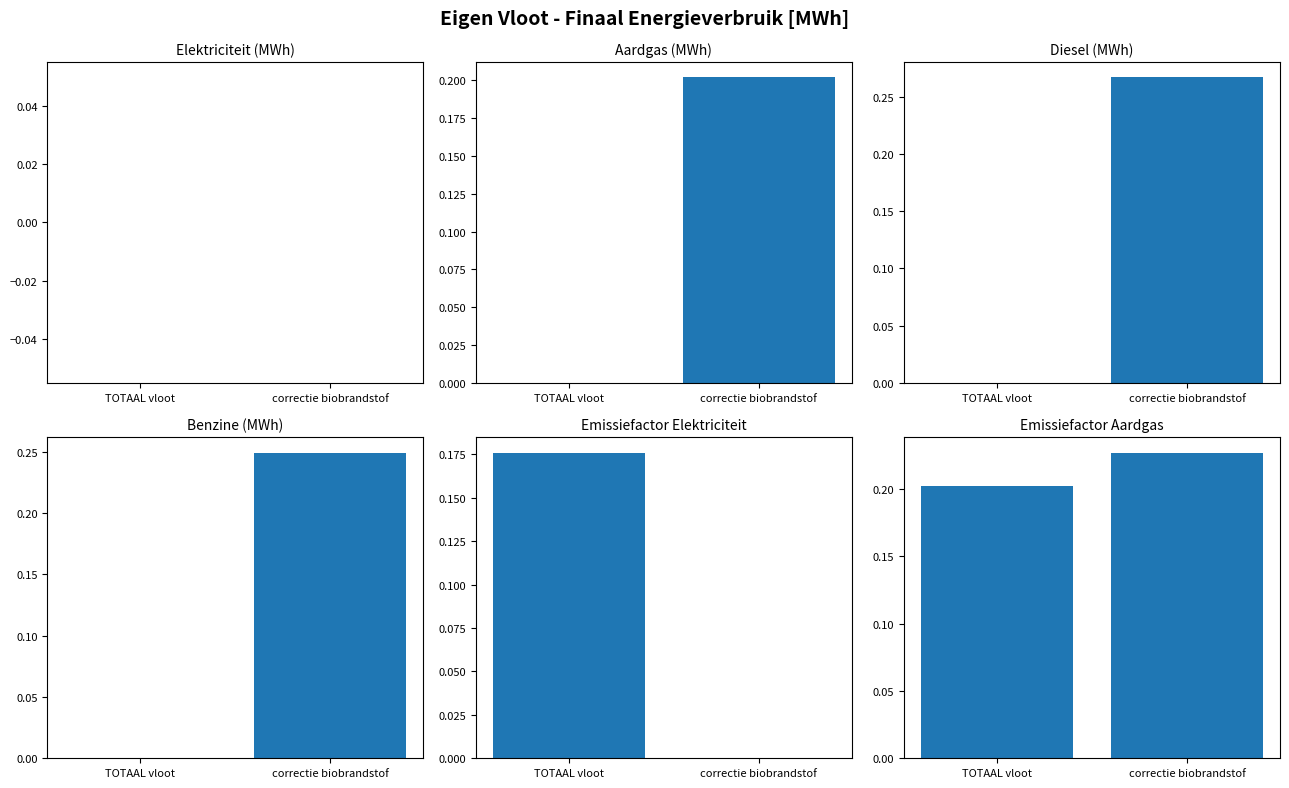

How many groups of bars are there?

2